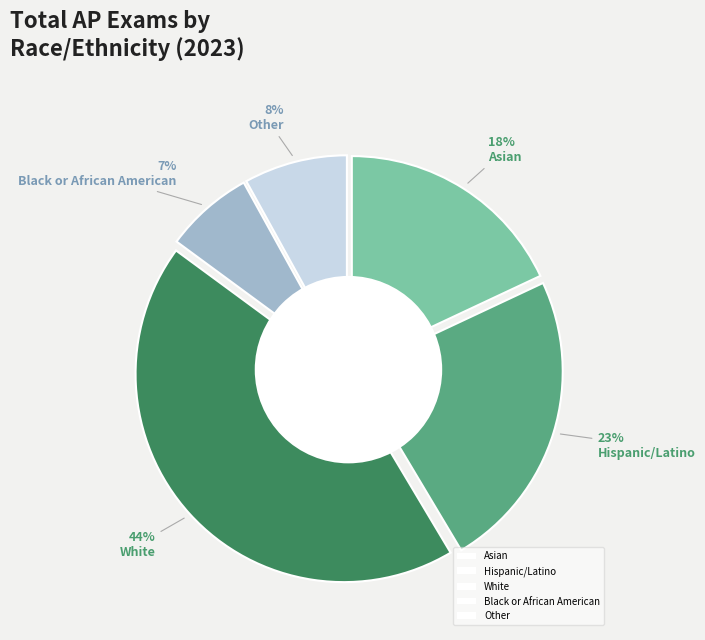

The Asian slice represents 18% of the pie. True or false?

True